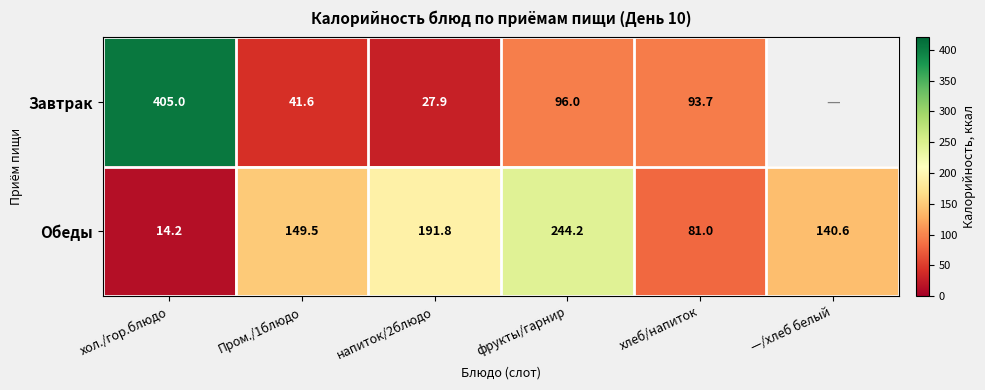

What is the sum of all Обеды values?

821.3